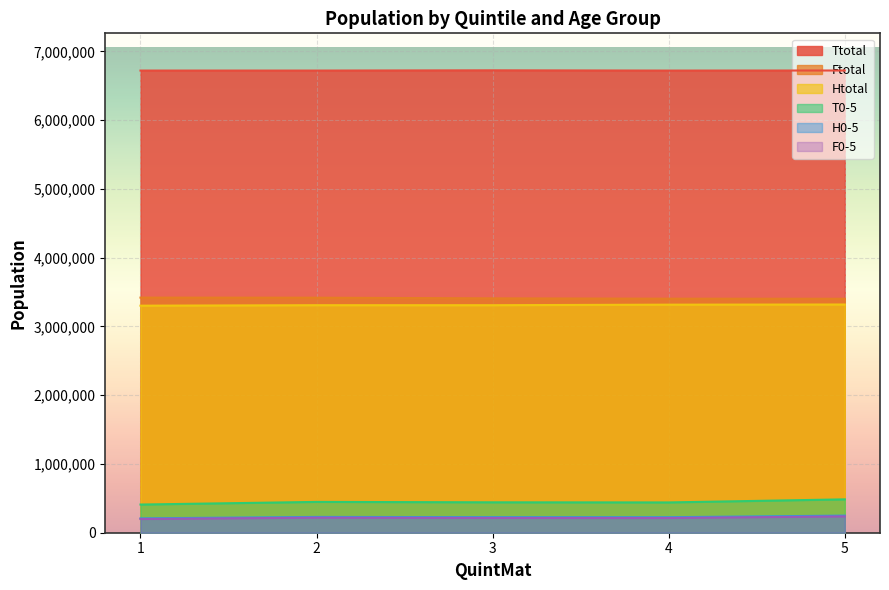

What is the value of the F0-5 point at the 4th from the left?

214210